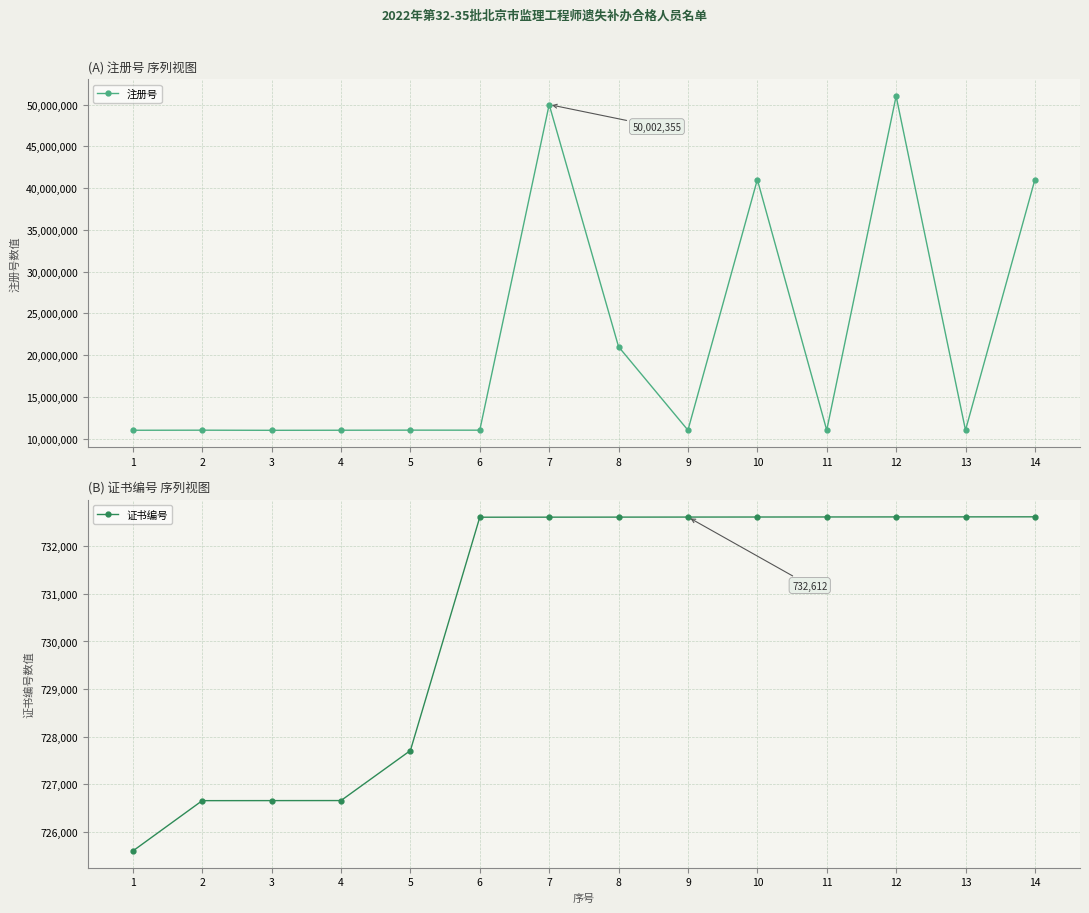

What is the difference between the second highest and minimum values in the 注册号 series?

39001749